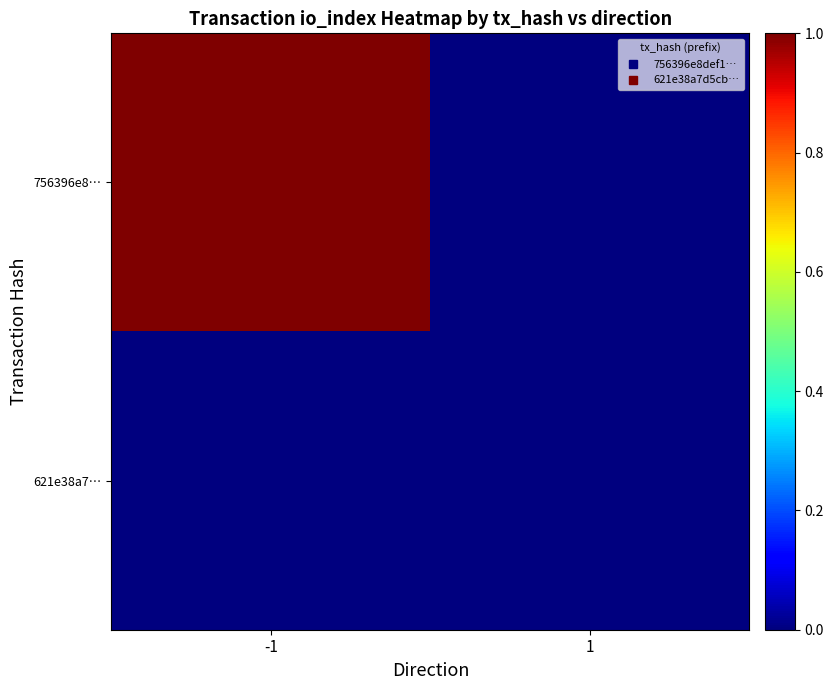

Which series changed the most between -1 and 1?

756396e8…